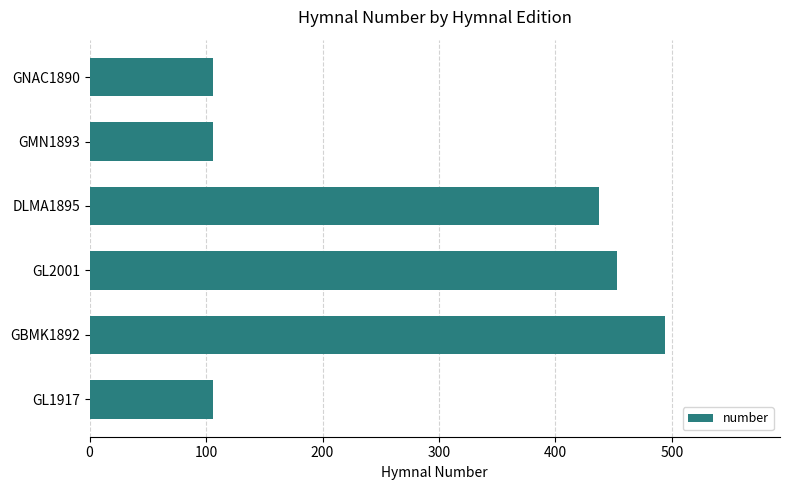

The value at GBMK1892 is 494. True or false?

True